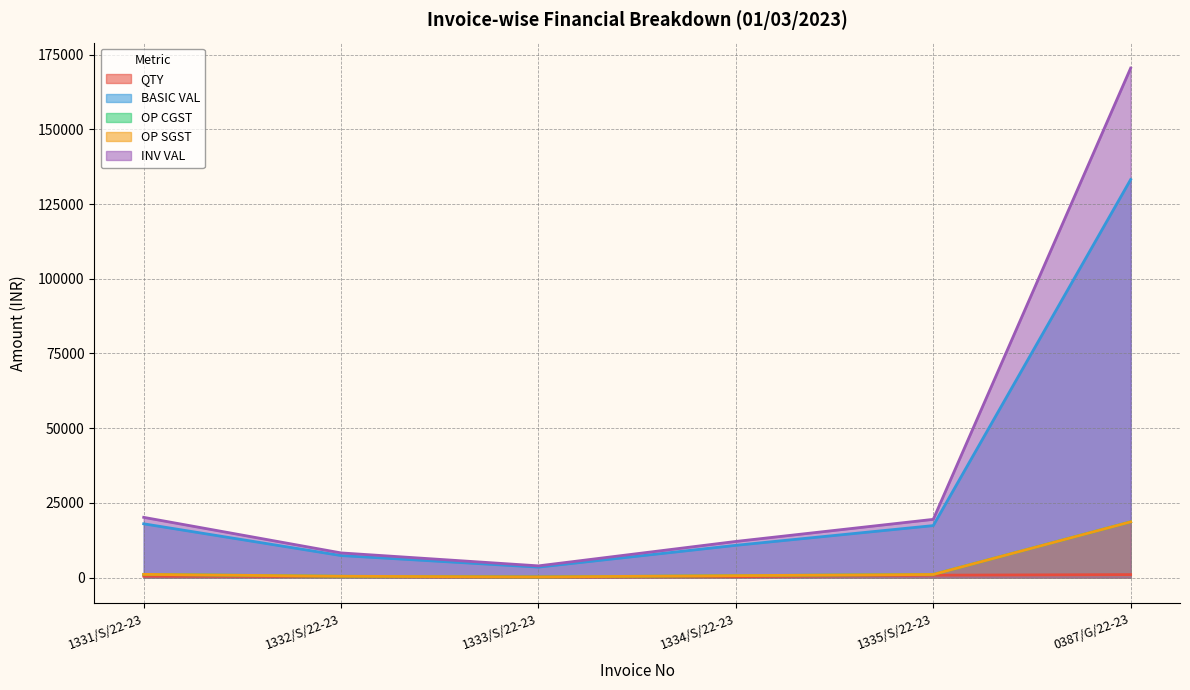

What is the average value of the OP SGST series?

3679.0